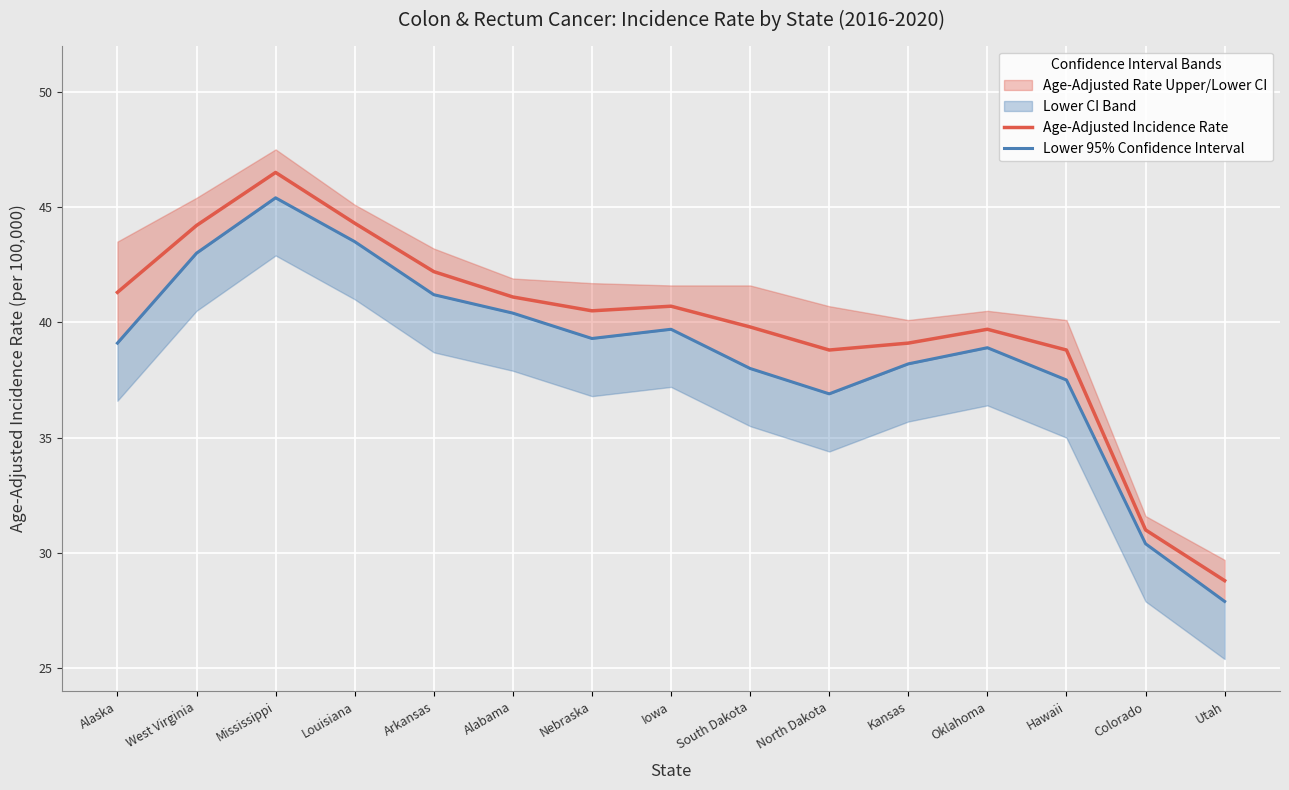

Is it true that Age-Adjusted Incidence Rate equals 44.2 at West Virginia?

True